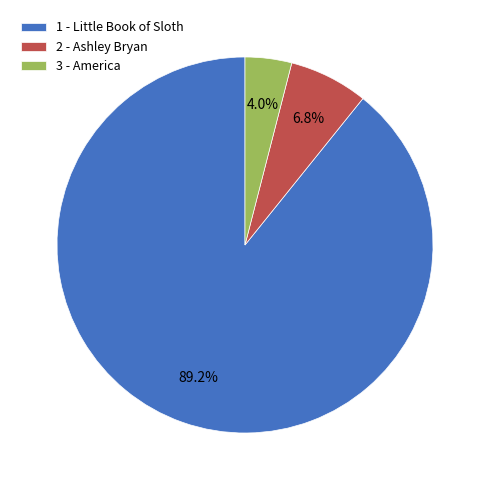

To the nearest percent, what is the combined percentage of 1 - Little Book of Sloth and 3 - America?

93%